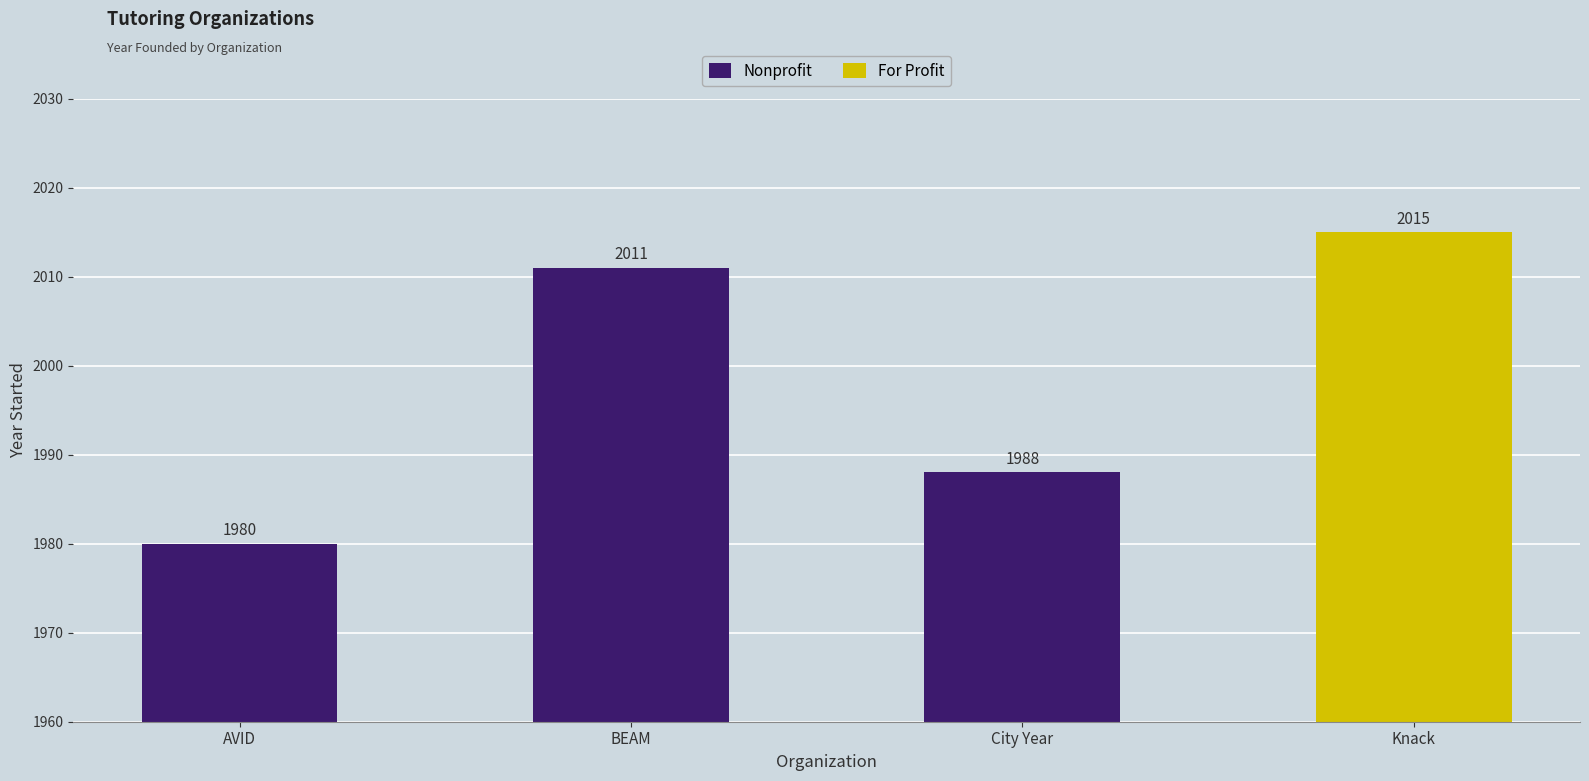

The chart shows a value of 3518 at AVID. True or false?

False